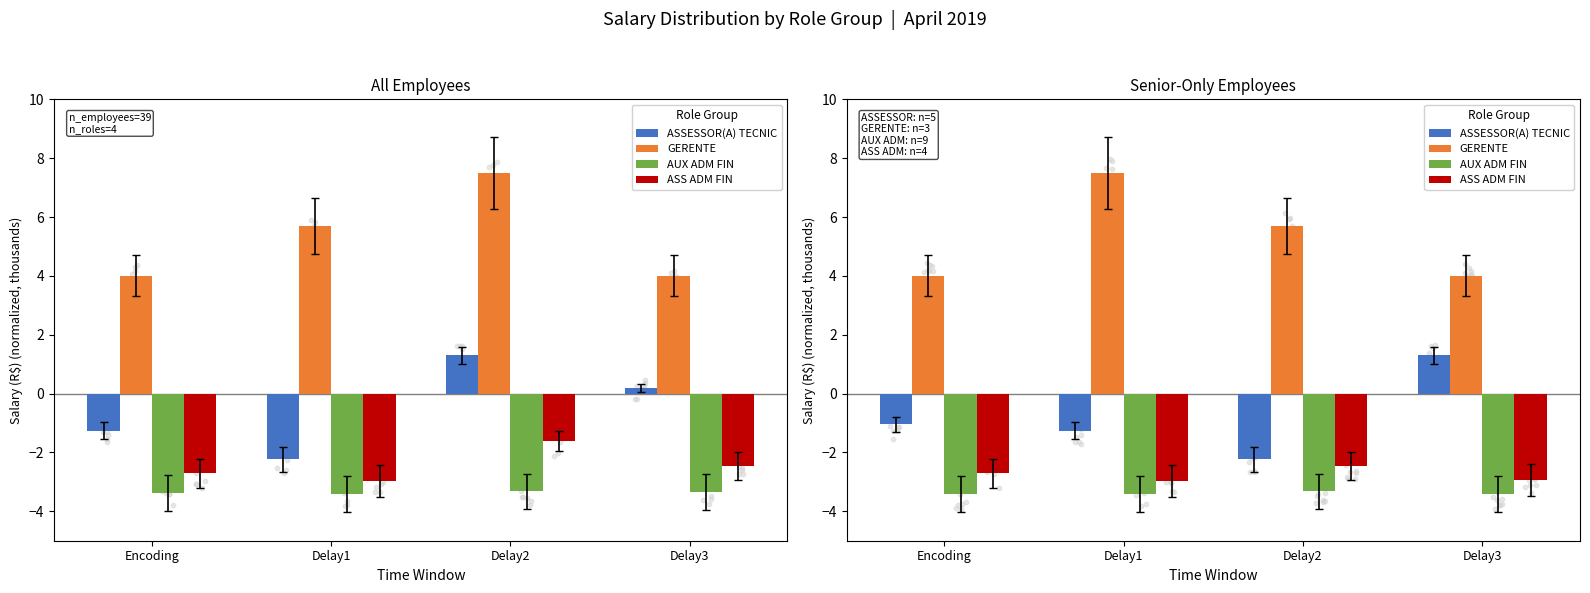

Which series has the largest total across all categories?

GERENTE